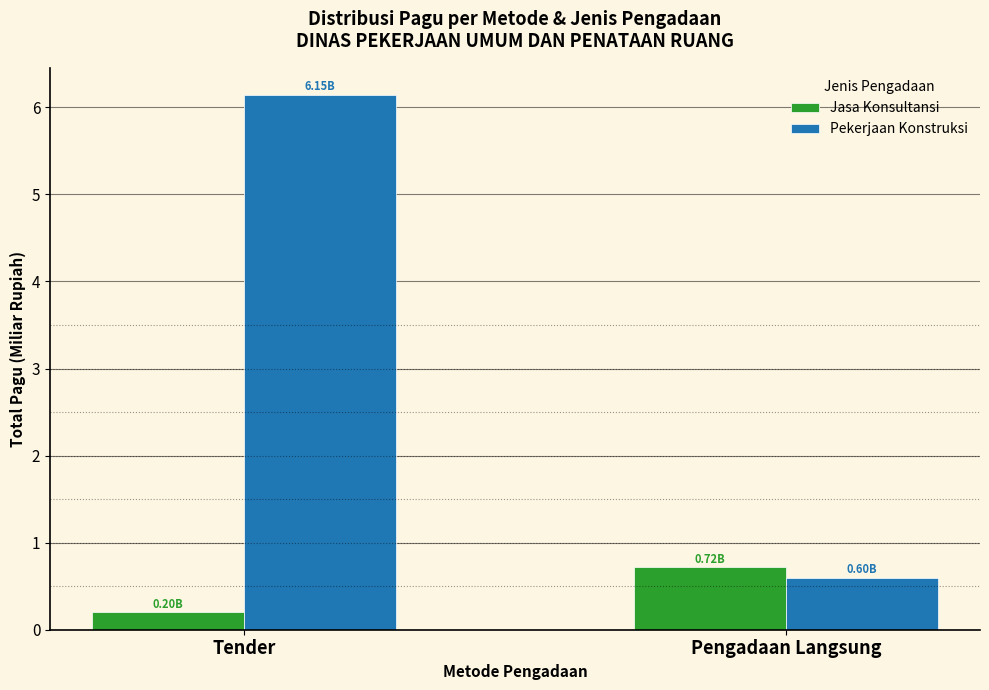

What is the value of the Pekerjaan Konstruksi bar at the 1st from the left?

6.1